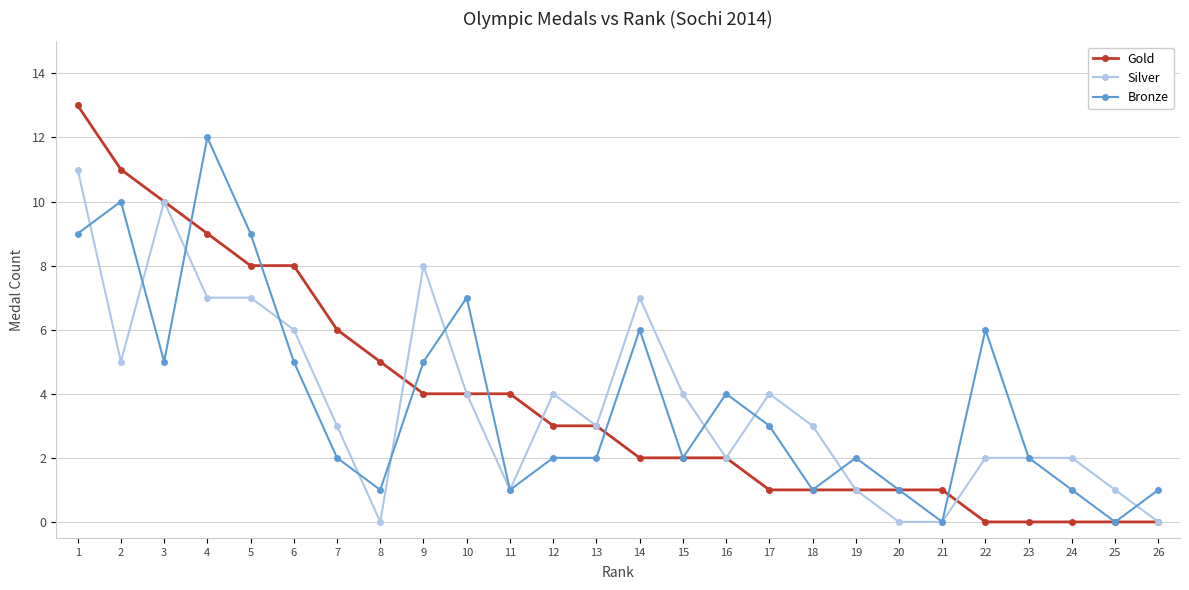

Read the Silver value at 12.

4